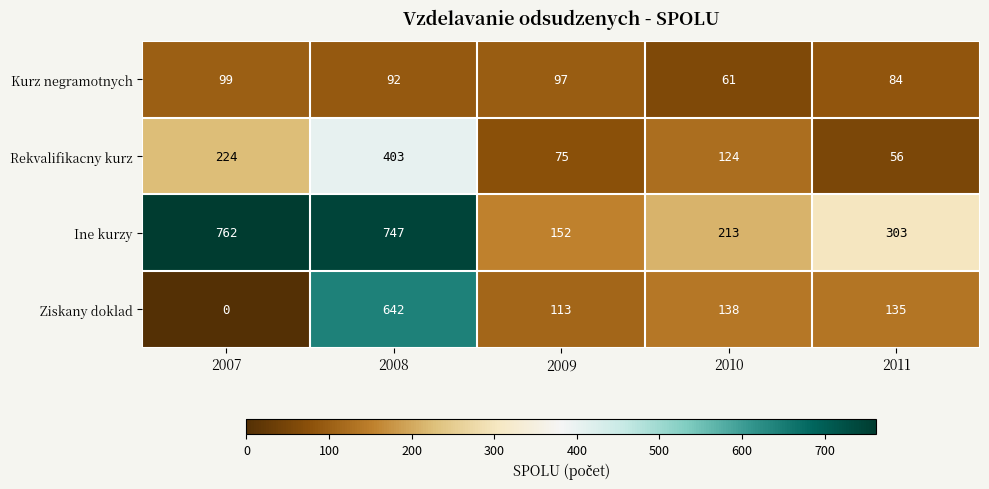

What is the greatest value displayed?

762